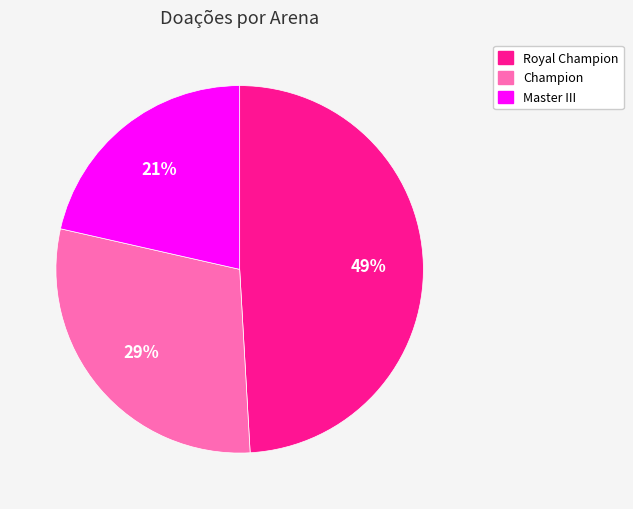

Count the number of slices in the pie.

3